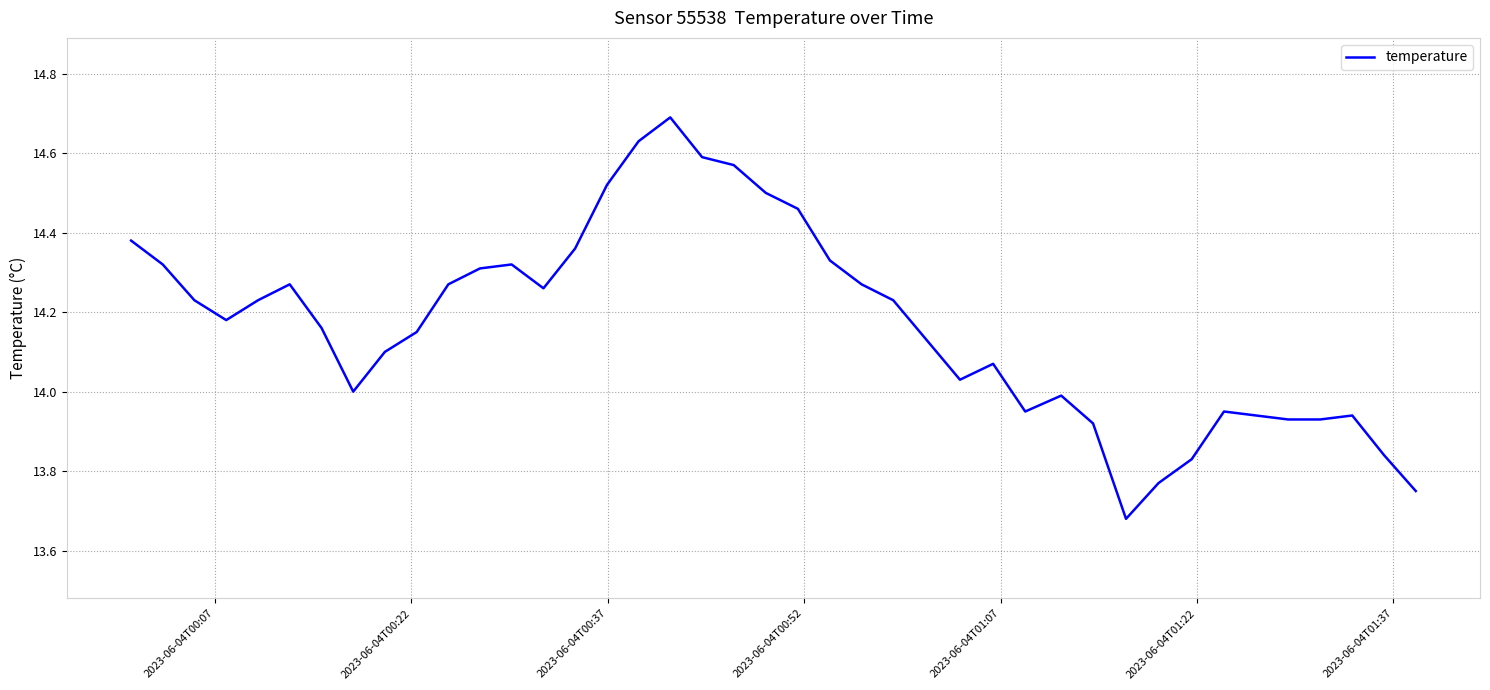

What is the greatest value displayed?

14.7